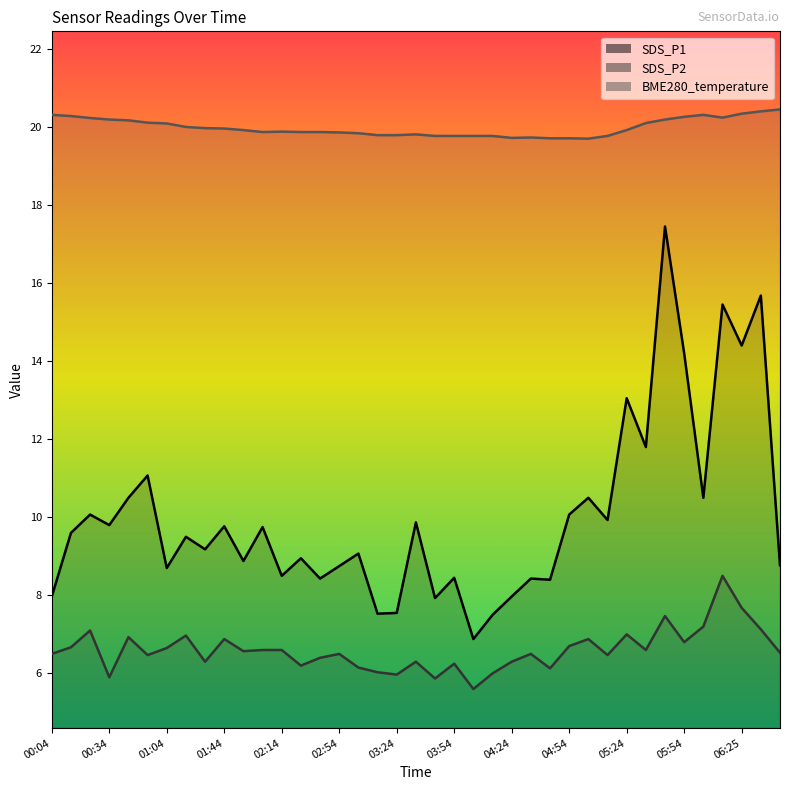

What are all the series names shown in the legend?

SDS_P1, SDS_P2, BME280_temperature